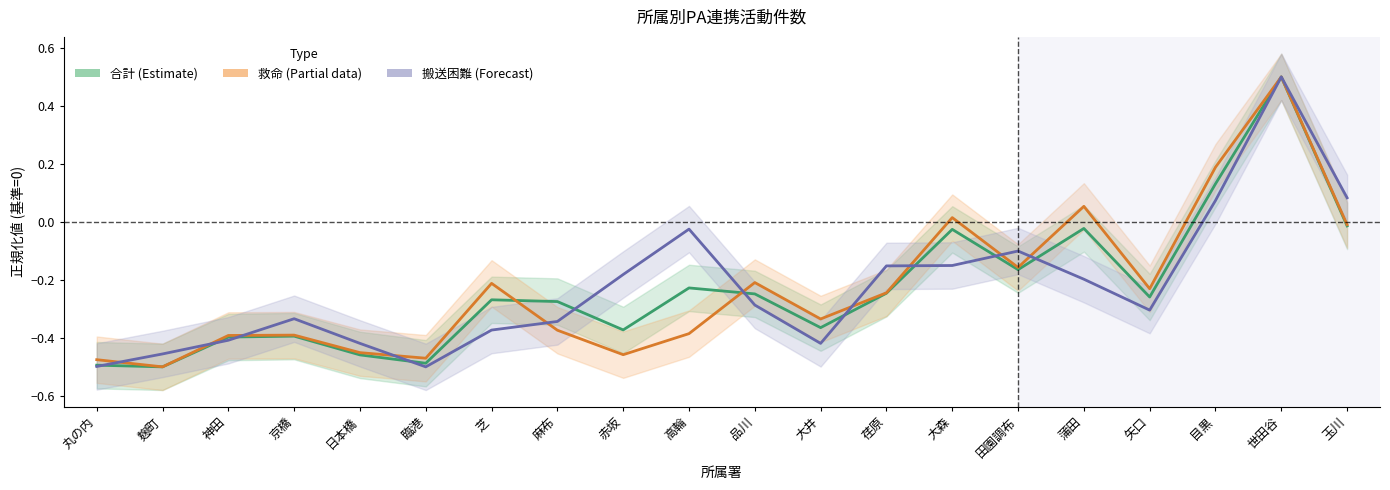

What value does the 合計_line series have at 芝?

-0.3